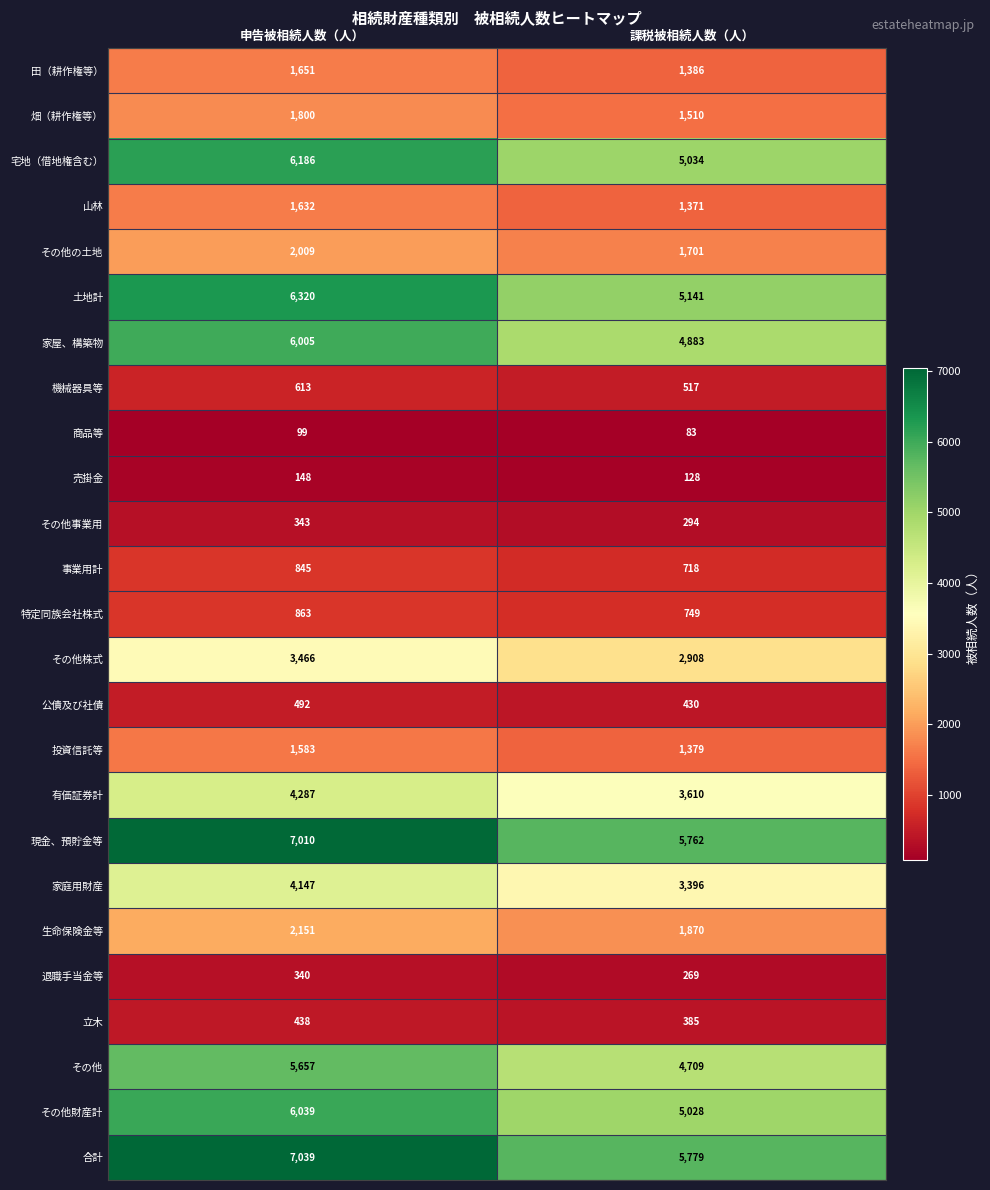

What is the approximate value of 家庭用財産 at 申告被相続人数（人）, to the nearest 100?

4100